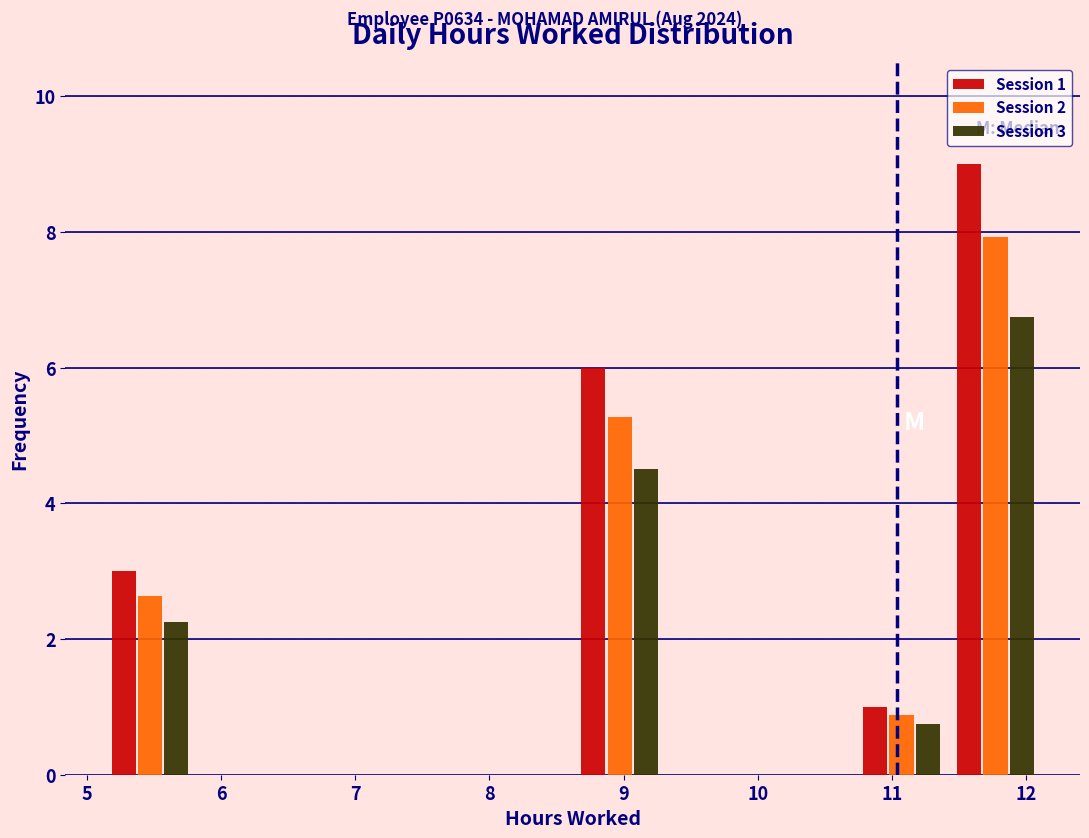

In the Session 3 series, which range on the x-axis has the tallest bar?

11.42 to 12.12